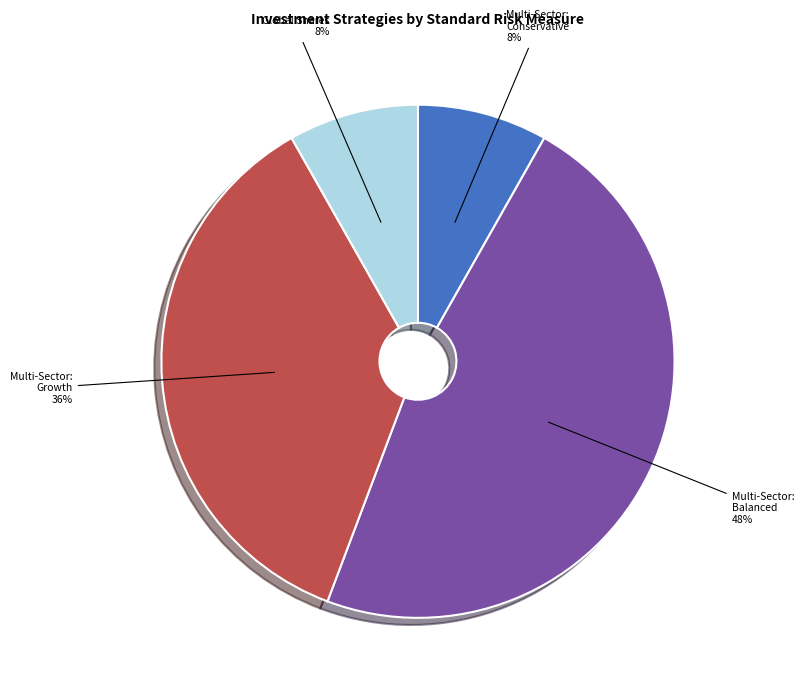

Is there any slice that represents more than half of the pie?

No